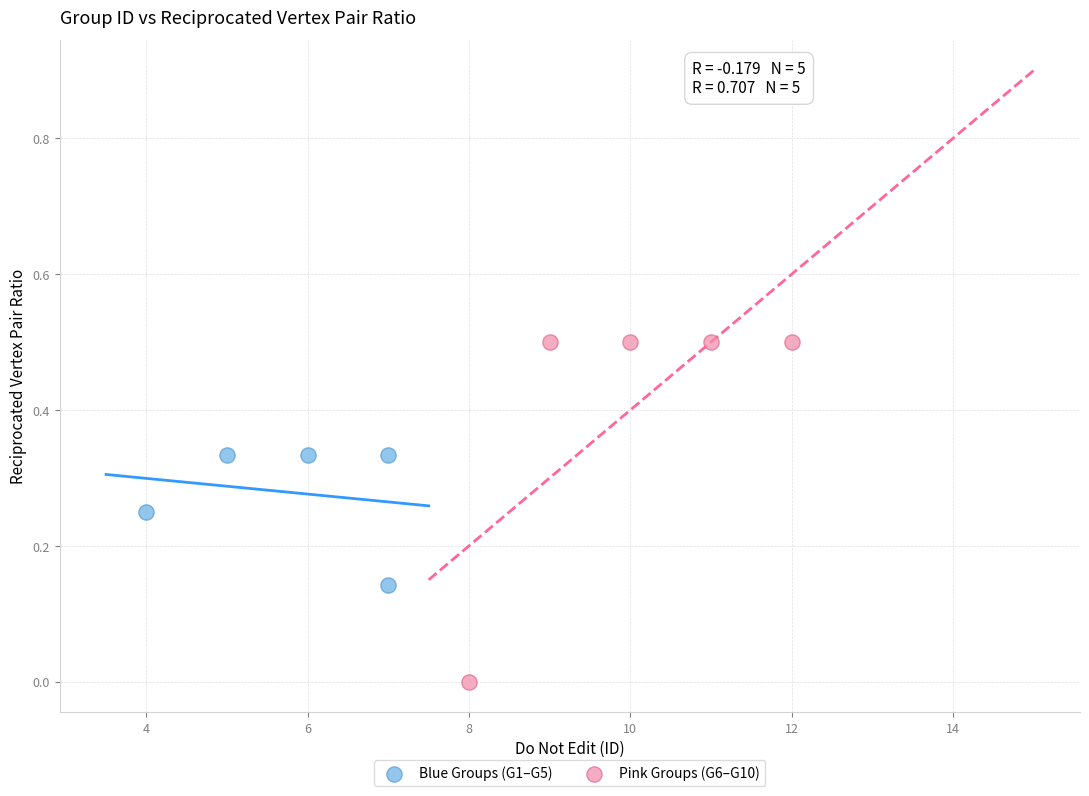

Which series reaches the maximum Y coordinate?

Pink Groups (G6–G10)